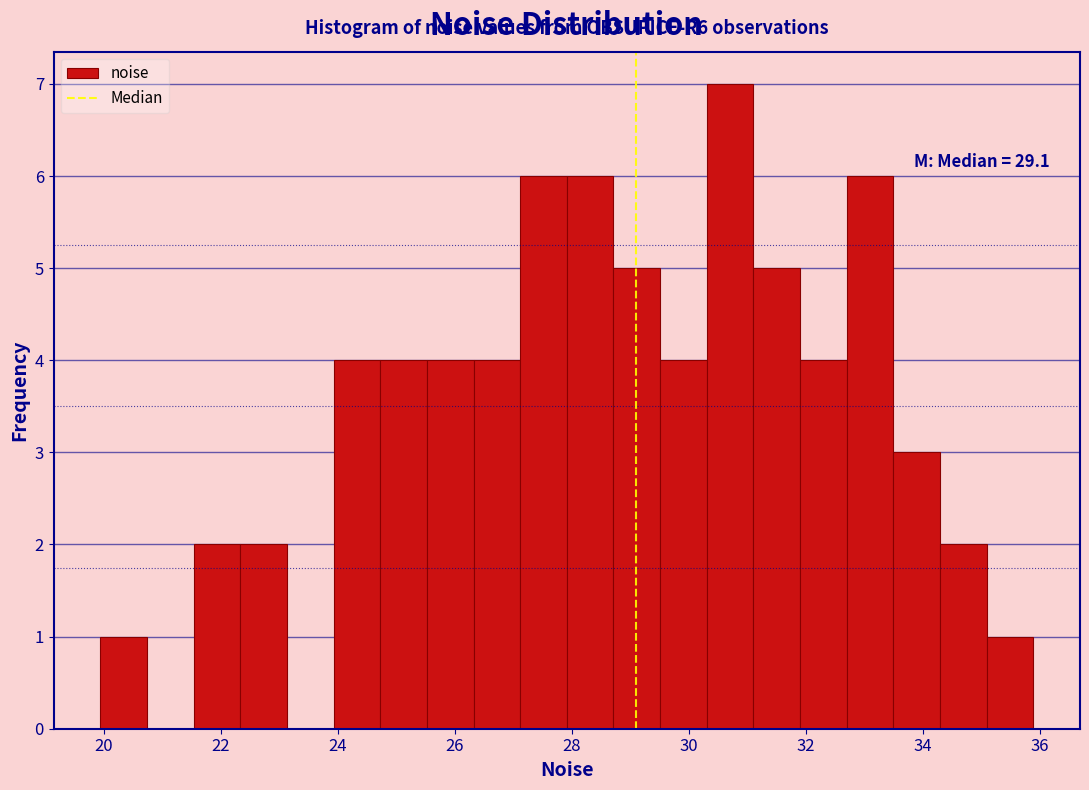

Read against the x-axis, roughly where is the centre of the tallest bar?

30.8